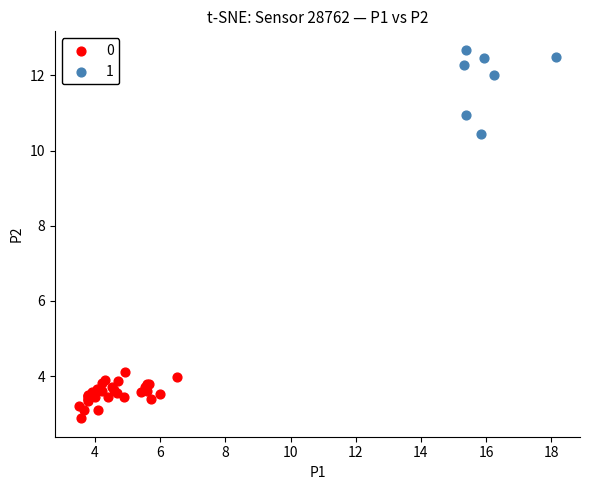

Which series has the largest Y range (max minus min)?

1